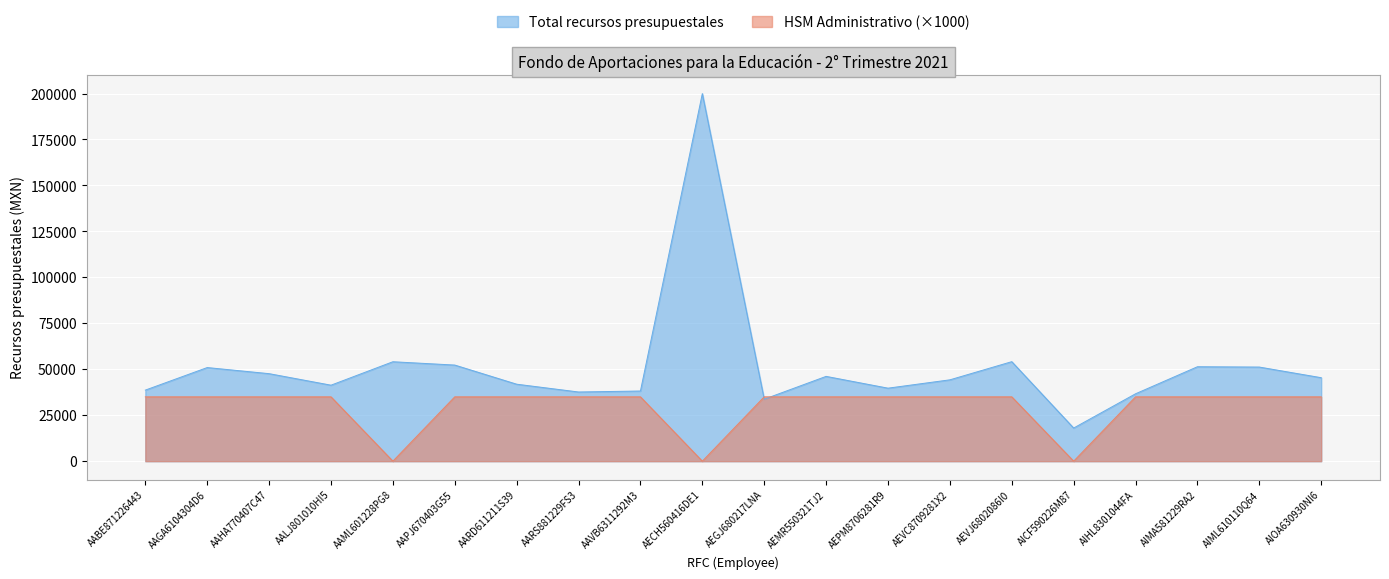

True or false: HSM Administrativo has a value of 35000.0 at AEGJ680217LNA.

True